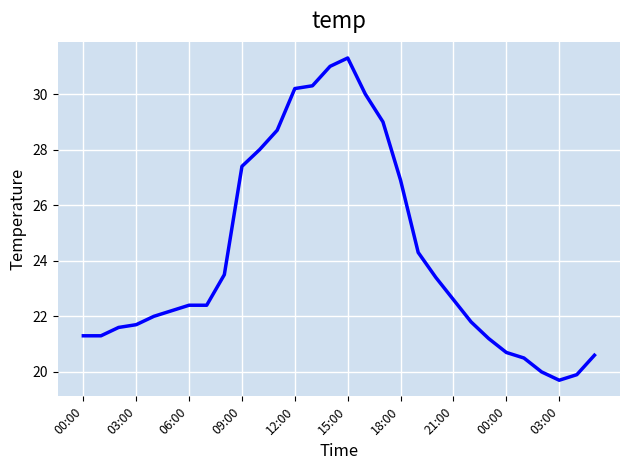

What is the difference between the maximum and minimum values?

11.6